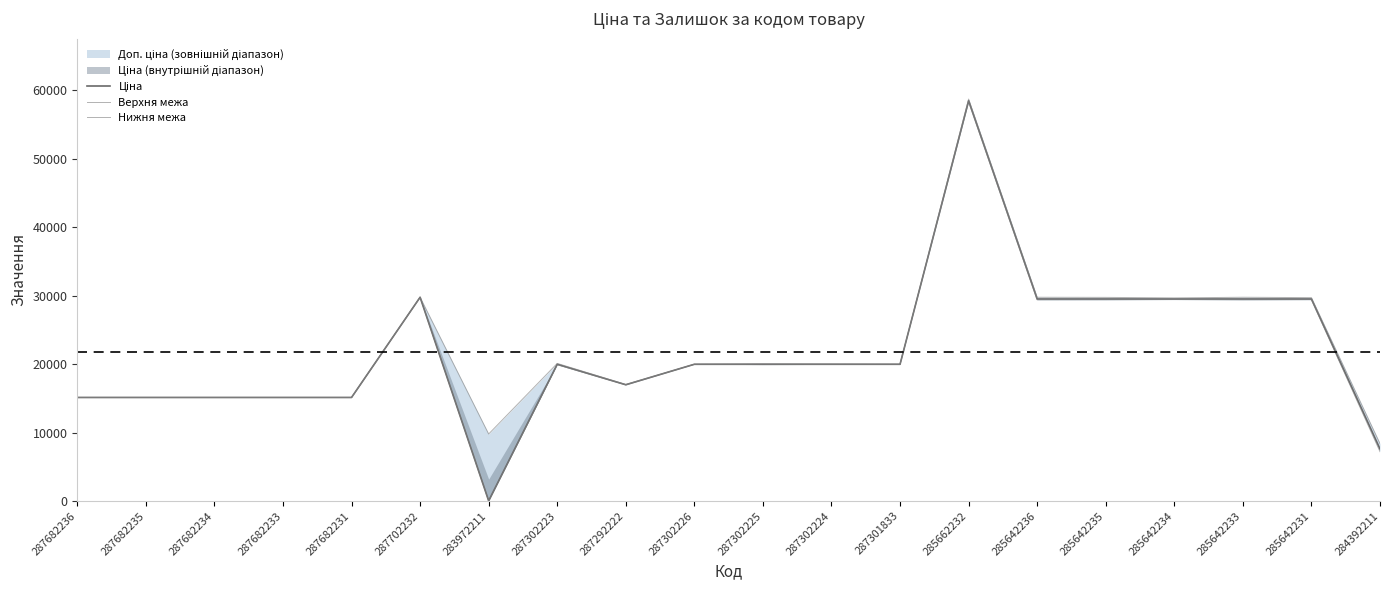

Is it true that Верхня межа equals 19964.2 at 287302226?

True